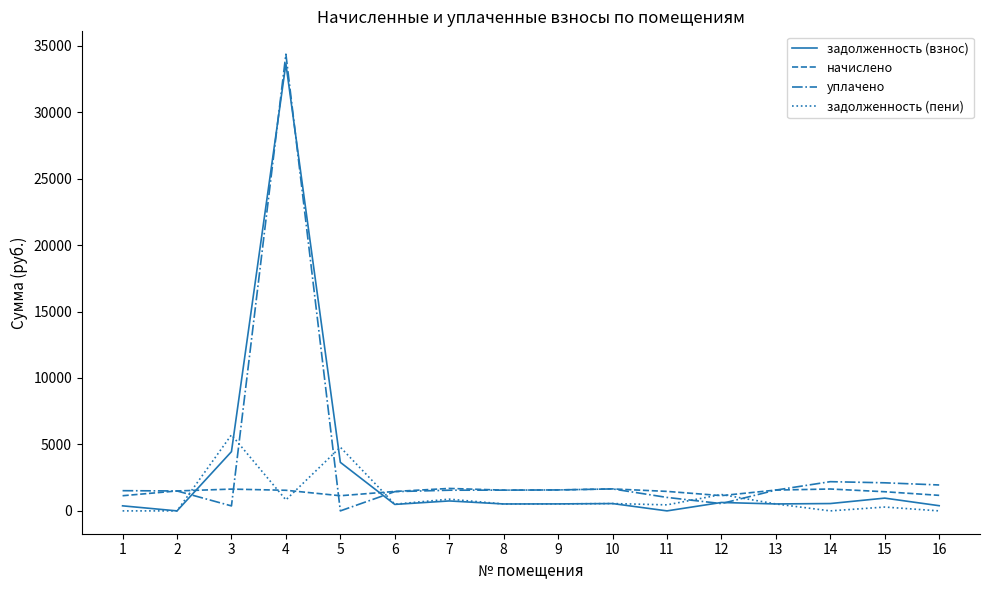

How many distinct data groups are displayed?

4